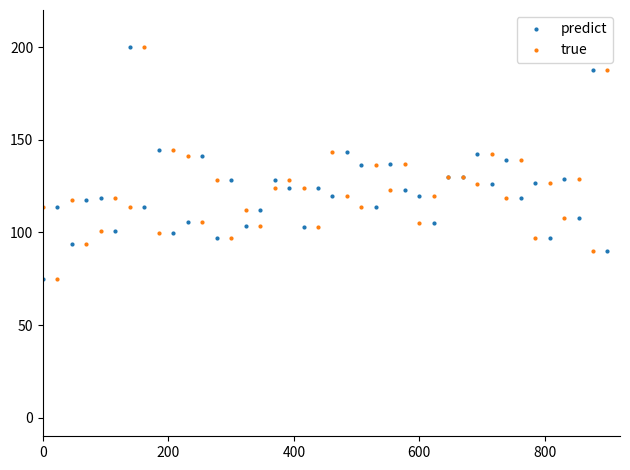

What is the maximum value for true?

200.0